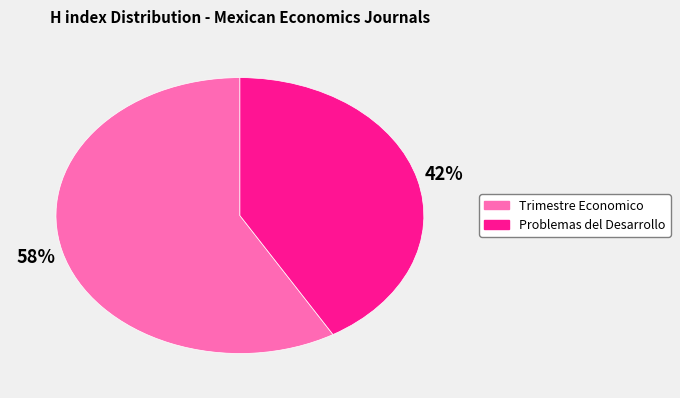

The Problemas del Desarrollo slice represents 42% of the pie. True or false?

True